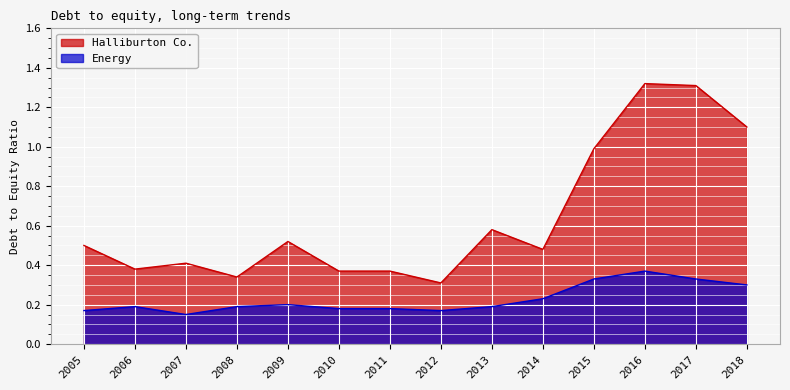

What is the minimum value shown in the chart?

0.1